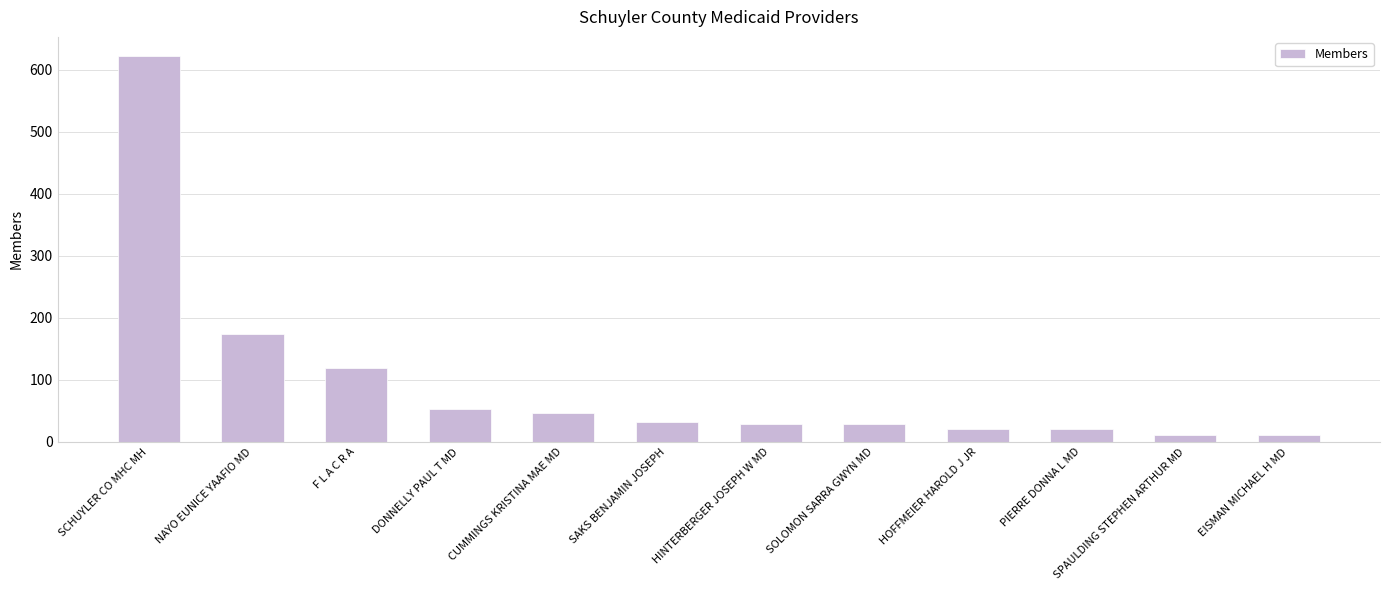

At which category does the chart reach its peak across all series?

SCHUYLER CO MHC MH